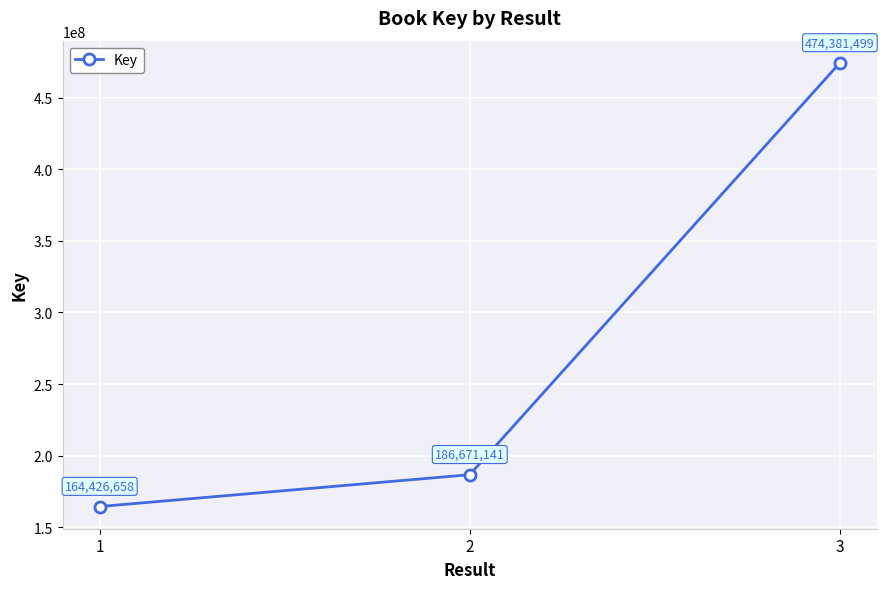

What is the sum of the values at 1 and 2?

351097799